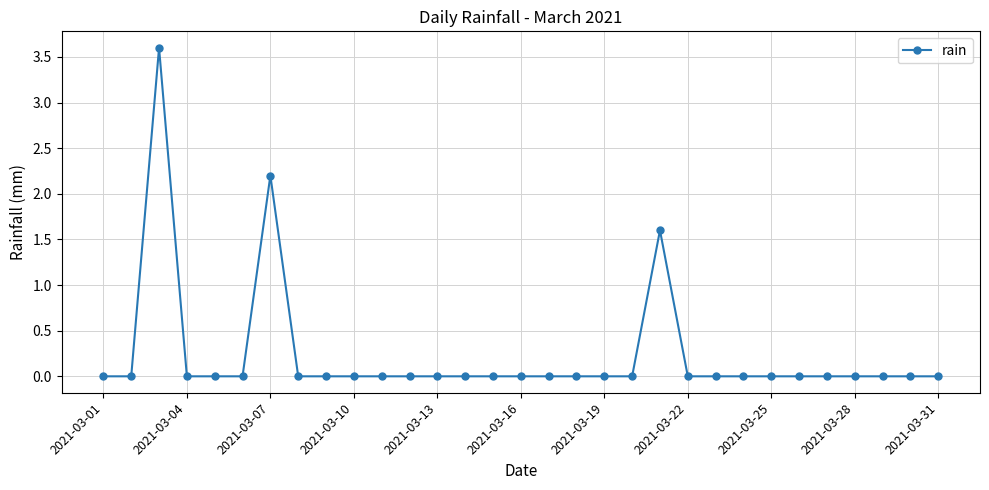

What is the sum of all values?

7.4